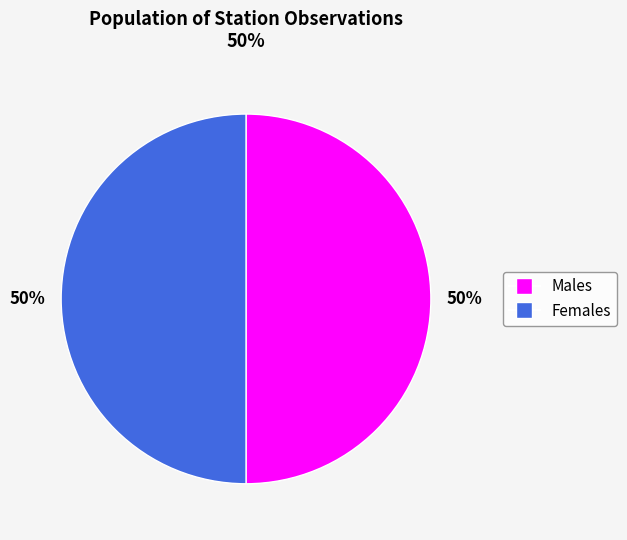

To the nearest percent, what is the average slice percentage?

50%